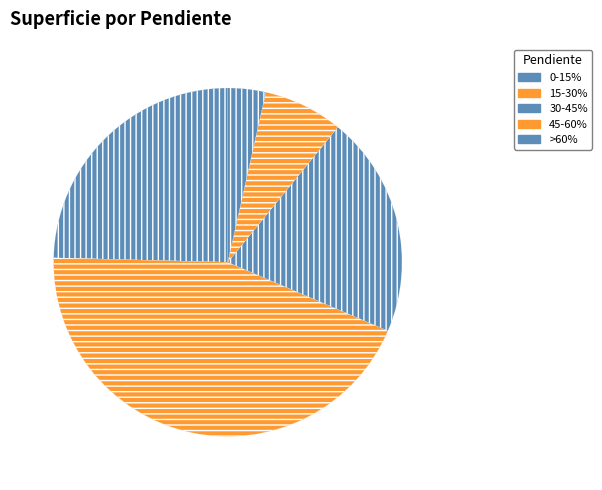

How many slices are in this pie chart?

5